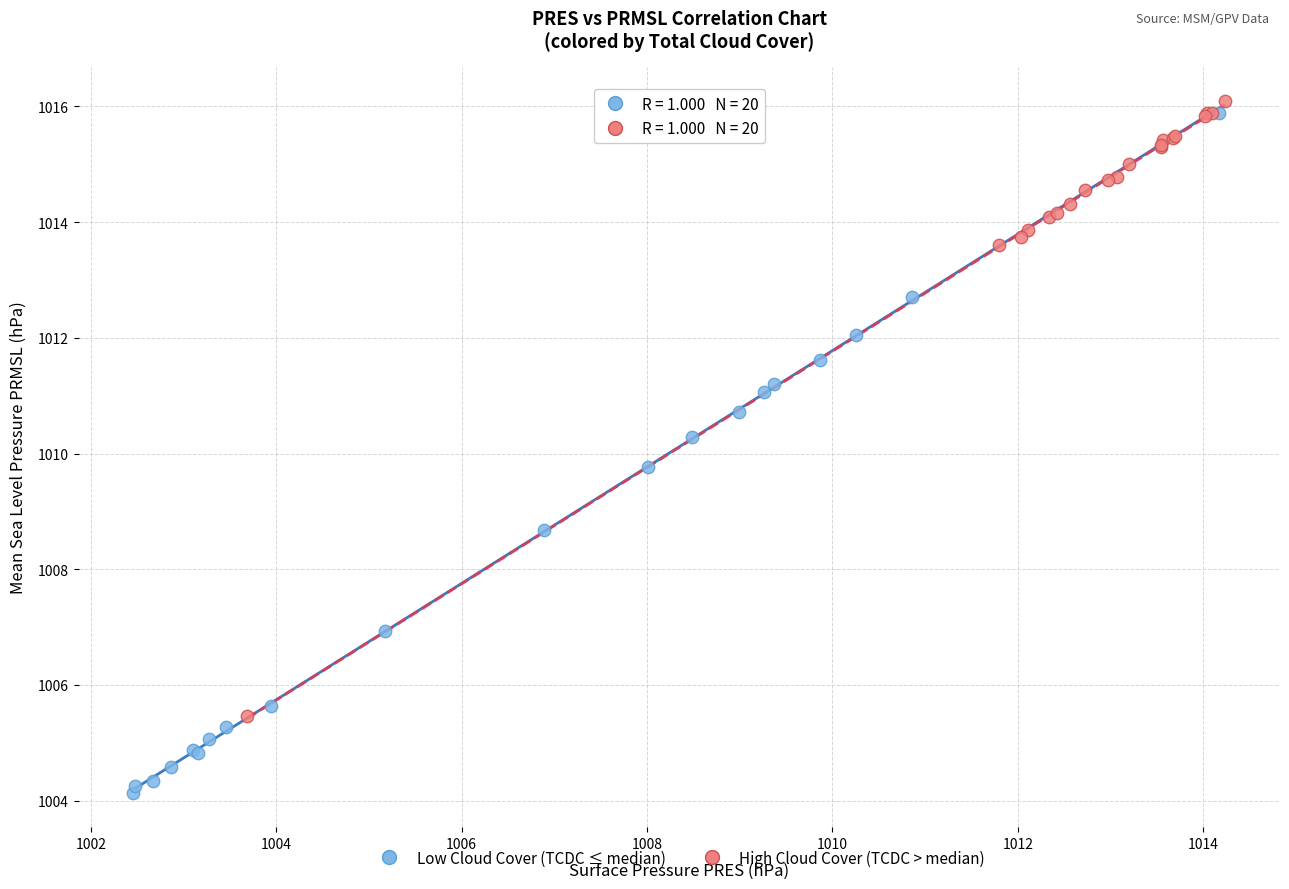

Which series has the largest Y range (max minus min)?

Low Cloud Cover (TCDC ≤ median)